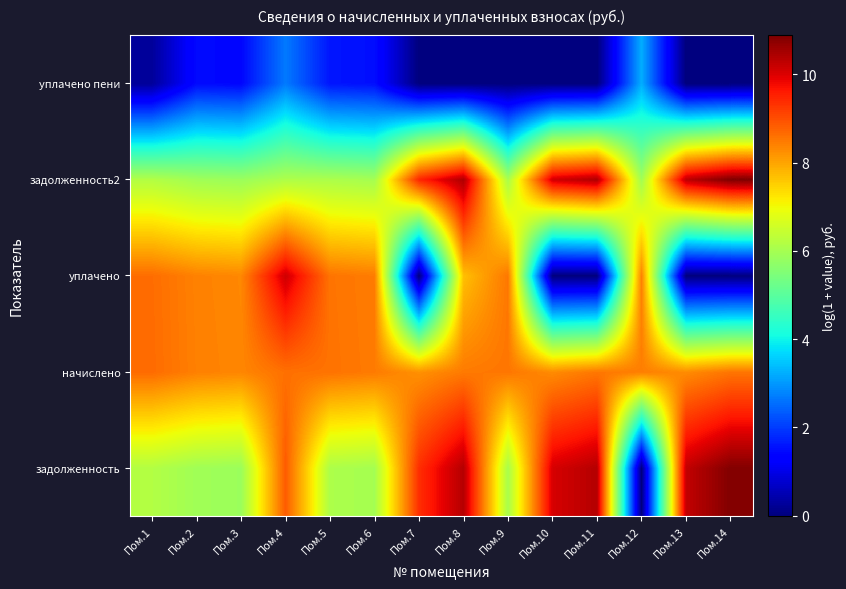

What is the total value across all series at Пом.1?

29.9